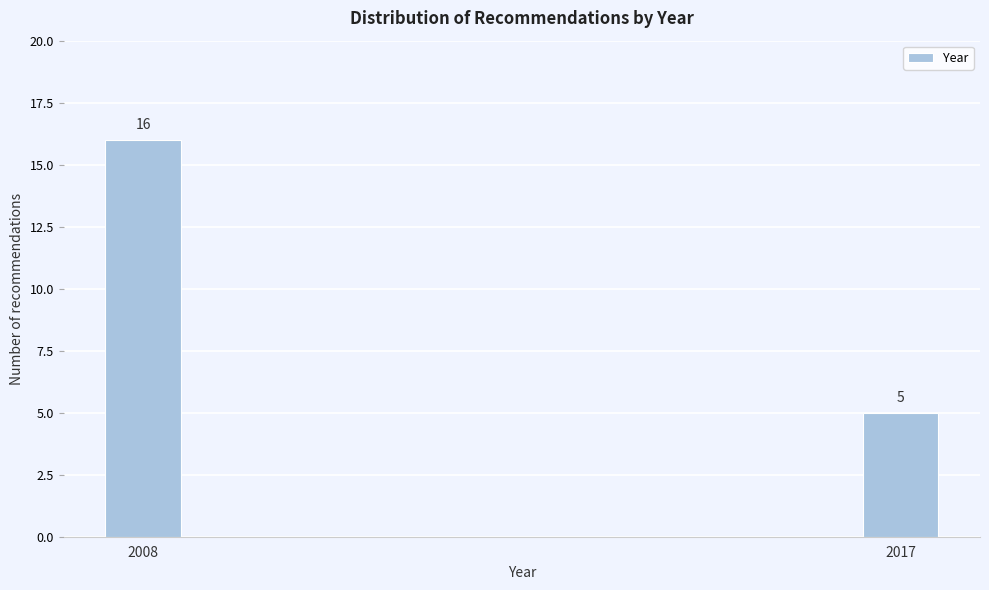

Reading left to right, what are all the values shown in this chart?

2008=16	2017=5